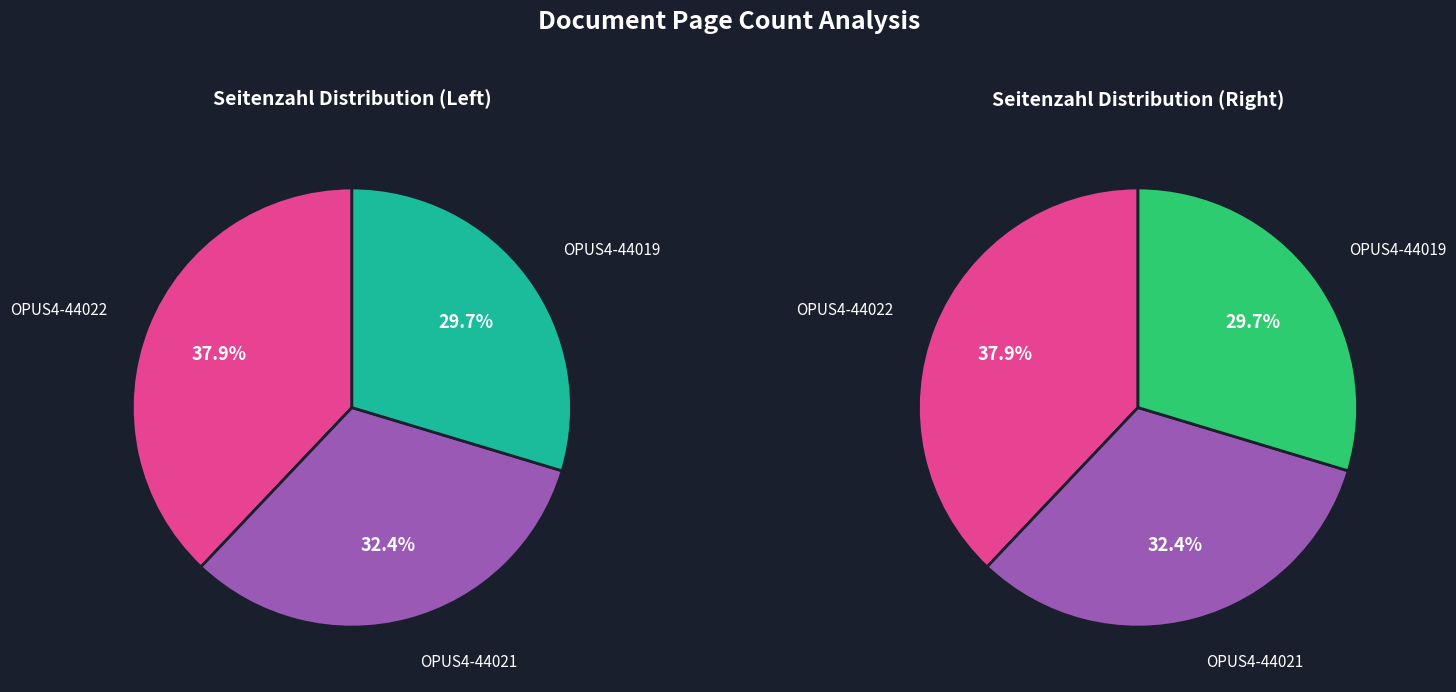

To the nearest percent, what is the difference between the OPUS4-44021 and OPUS4-44019 slice percentages?

3%